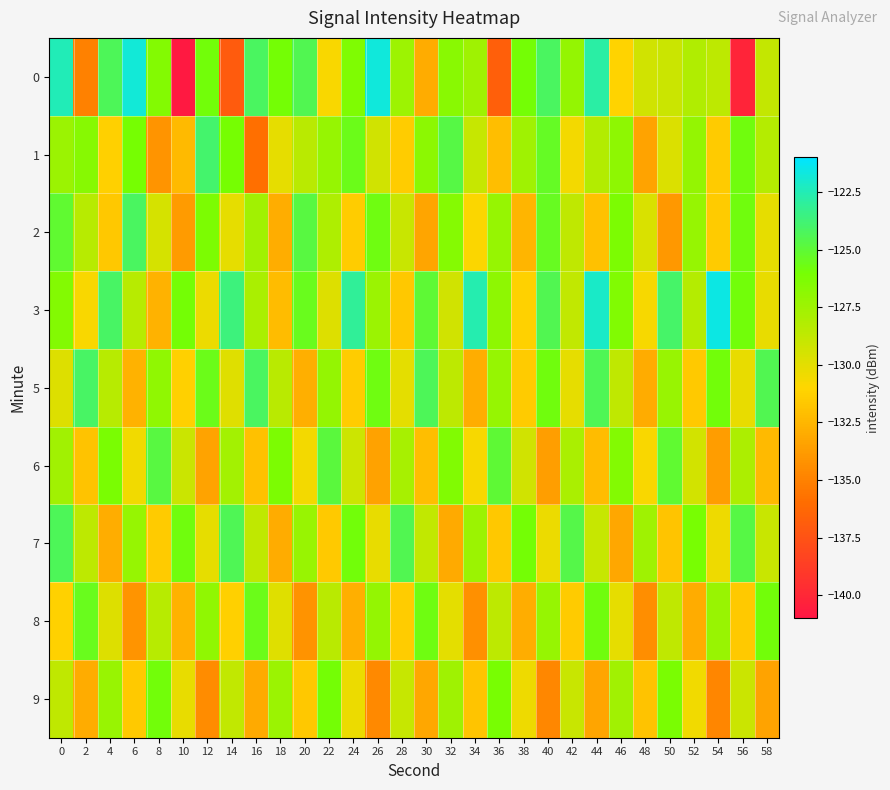

Rank the series at 28 from highest to lowest value.

7, 0, 6, 9, 2, 5, 1, 8, 3